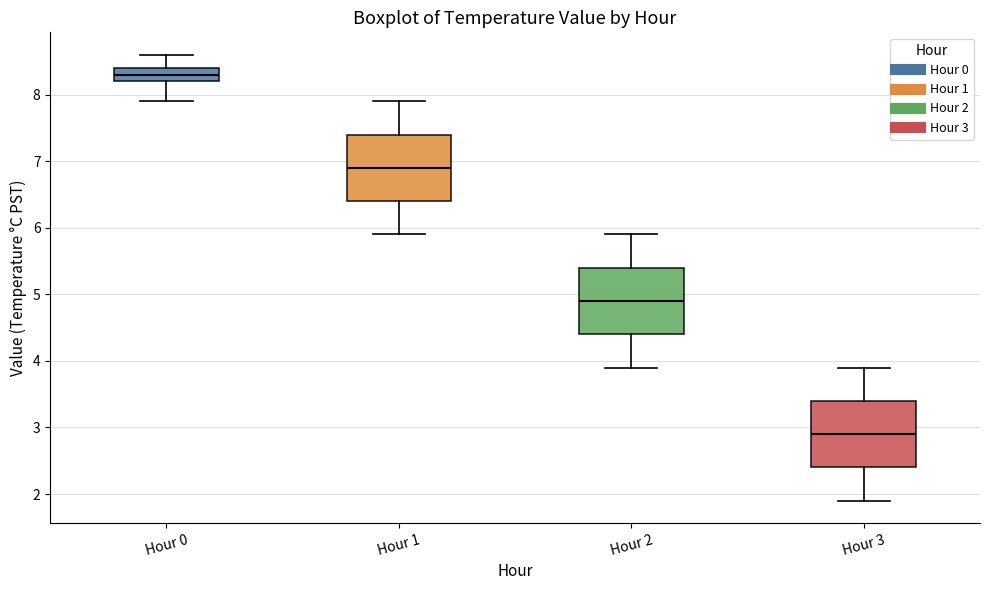

Where does the lower whisker of the box for Hour 2 end on the y-axis? The values are not printed on the chart, so give them approximately, as read against the axis.

3.9